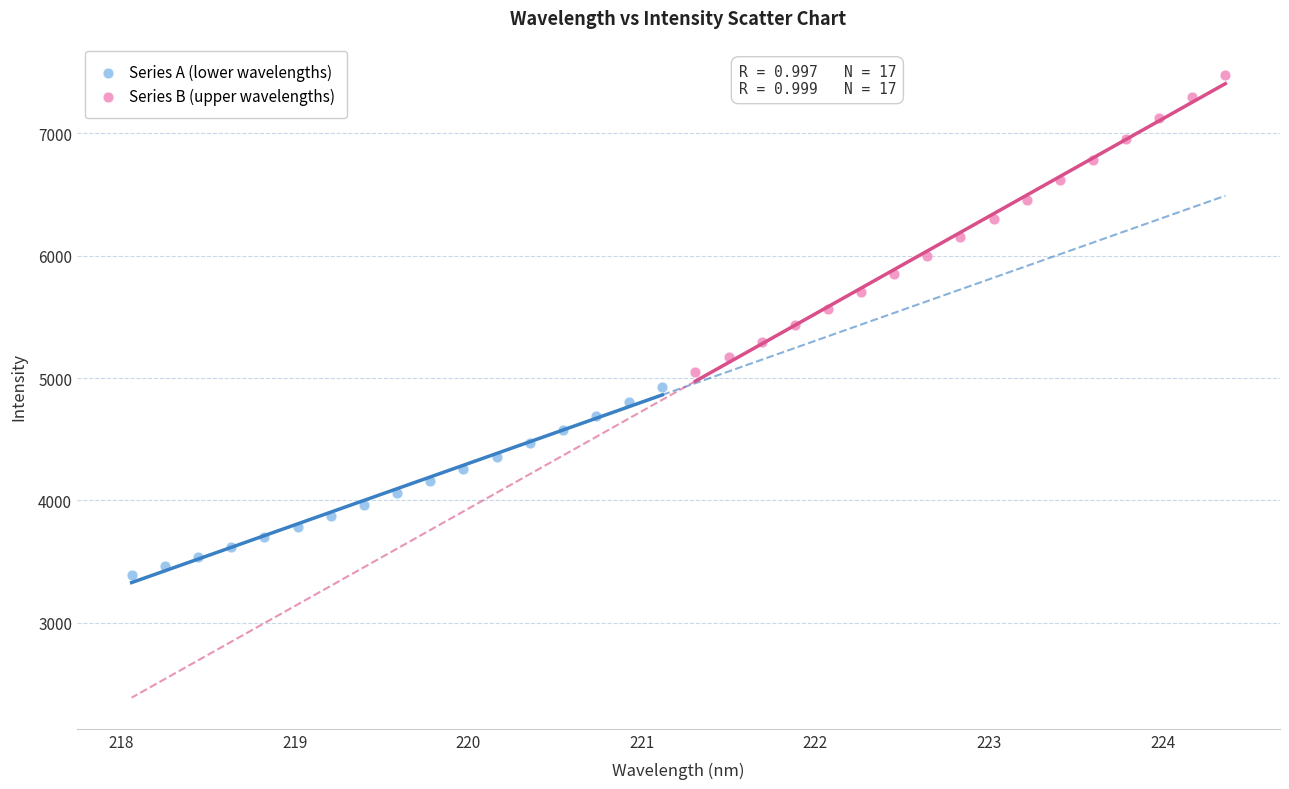

Which series reaches the minimum Y coordinate?

Series A (lower wavelengths)